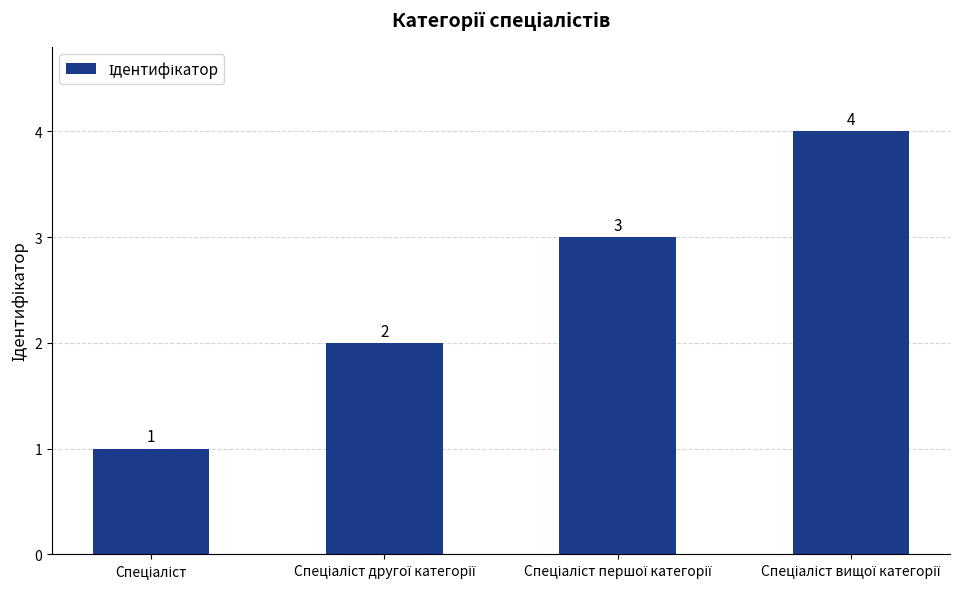

How many bars are there in total?

4